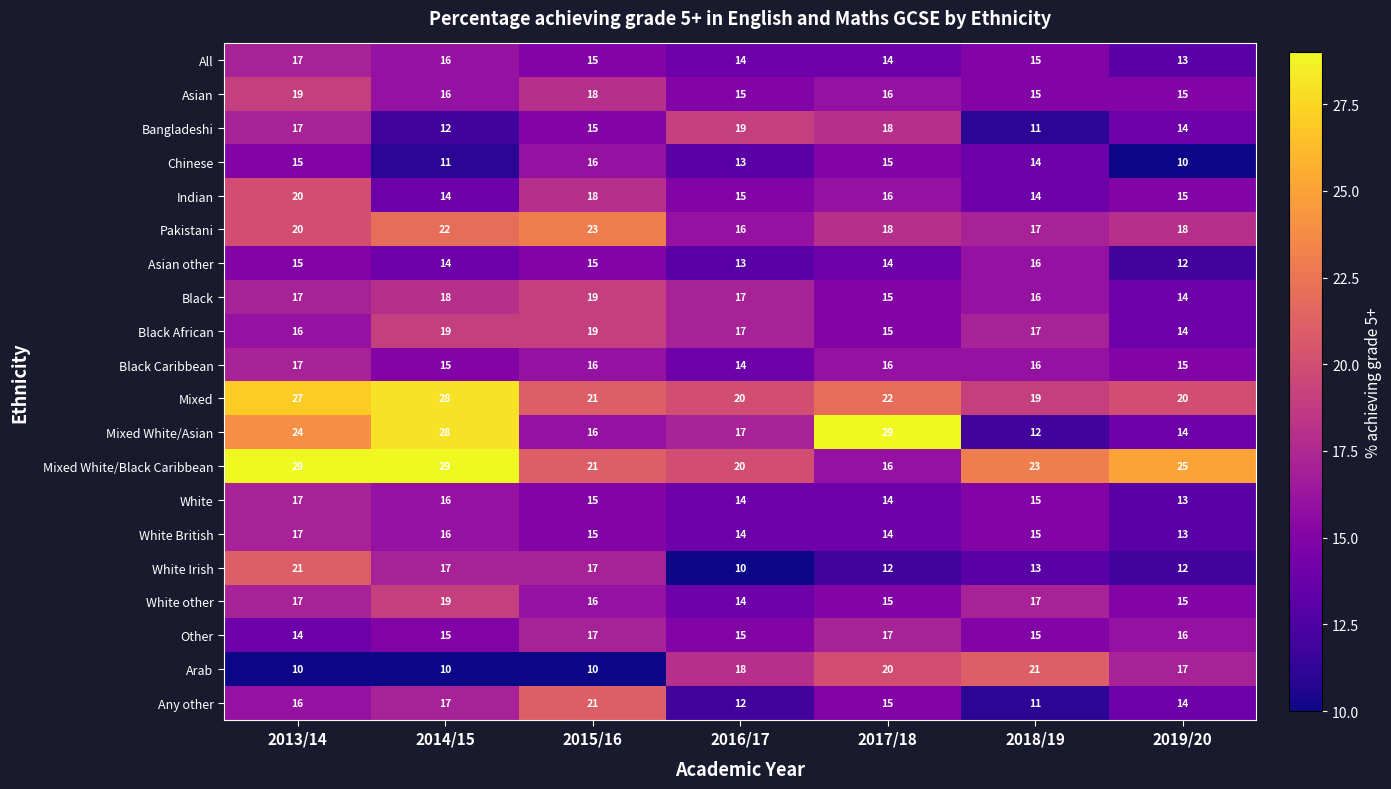

What is the sum of all White British values?

104